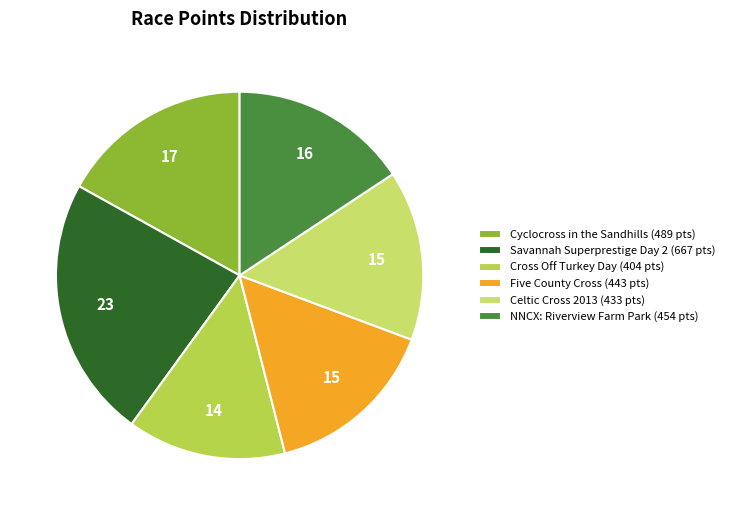

Approximately how many times larger is the value at Celtic Cross 2013 compared to Savannah Superprestige Day 2?

0.6